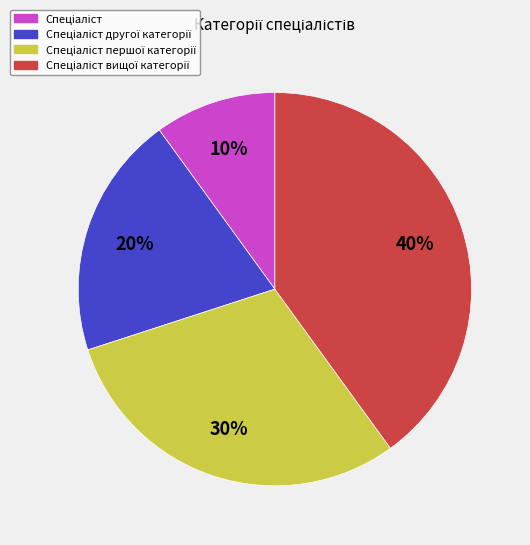

To the nearest percent, what is the difference between the largest and smallest slice percentages?

30%